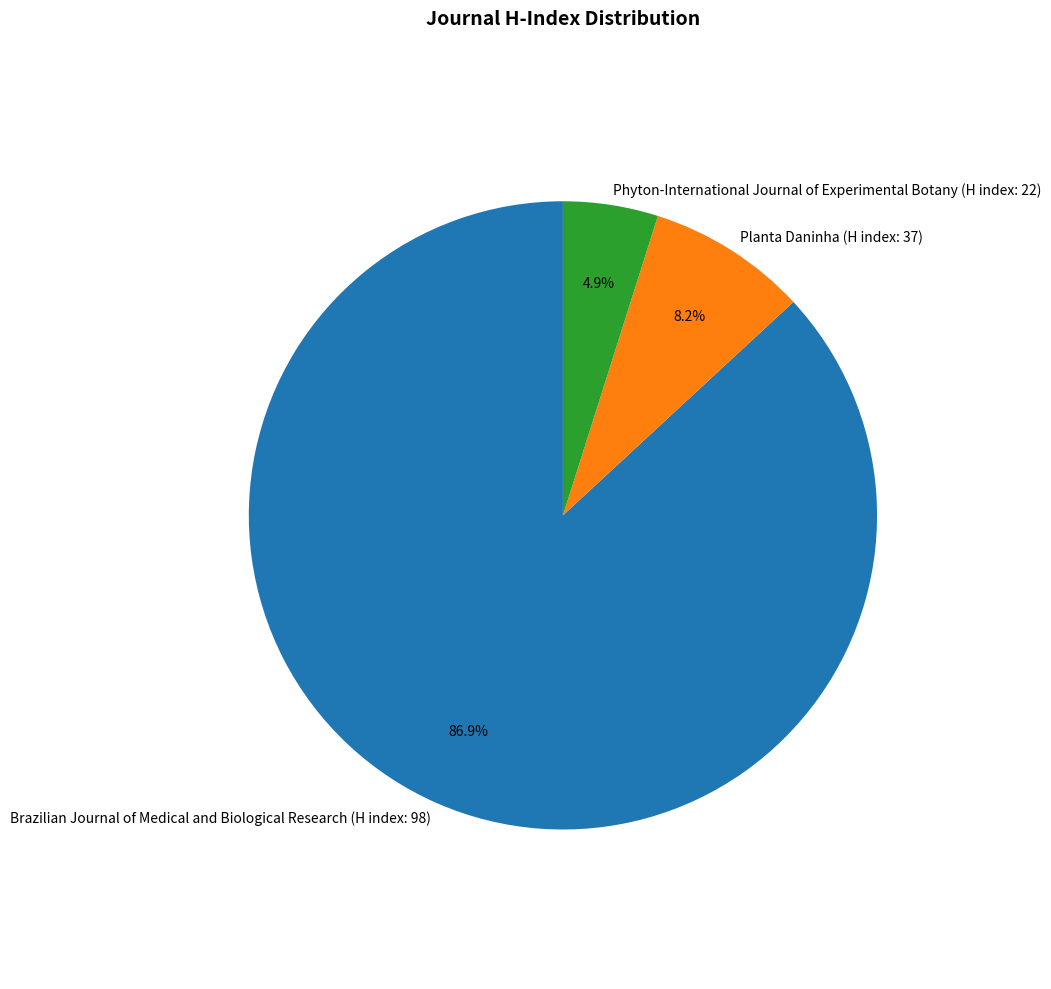

Which has a higher value, Brazilian Journal of Medical and Biological Research (H index: 98) or Planta Daninha (H index: 37)?

Brazilian Journal of Medical and Biological Research (H index: 98)